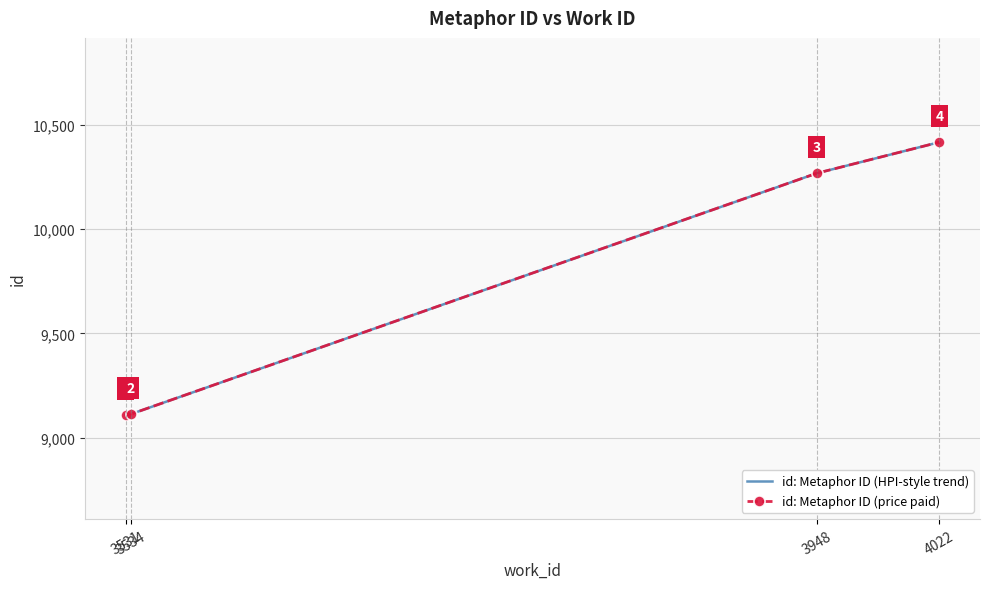

Which has a higher value, 3948 or 3534?

3948